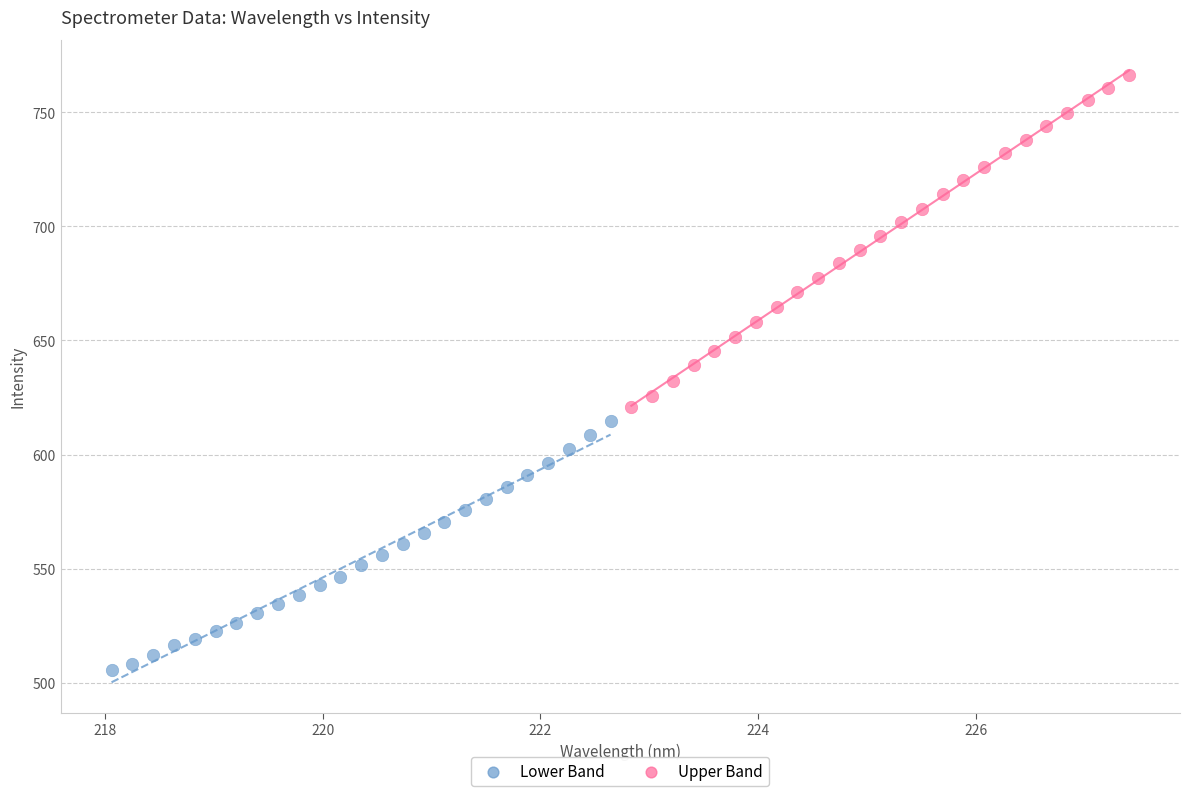

Which series has the widest spread of Y values?

Upper Band